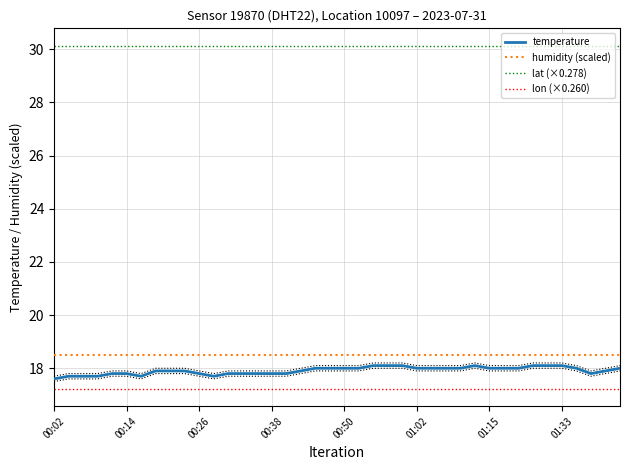

Which series has the largest total across all categories?

lat (×0.278)